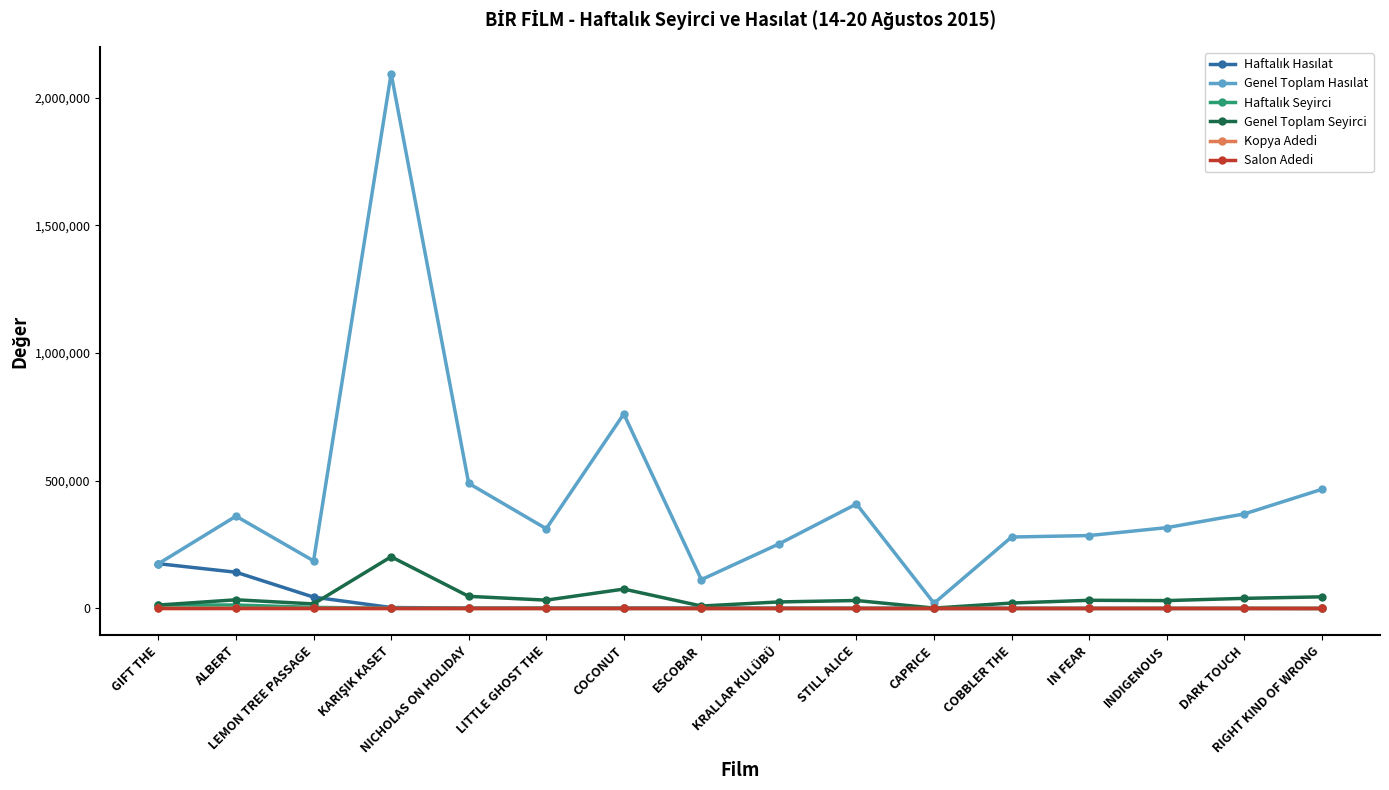

What is the value of the Salon Adedi point at the 14th from the left?

3.0